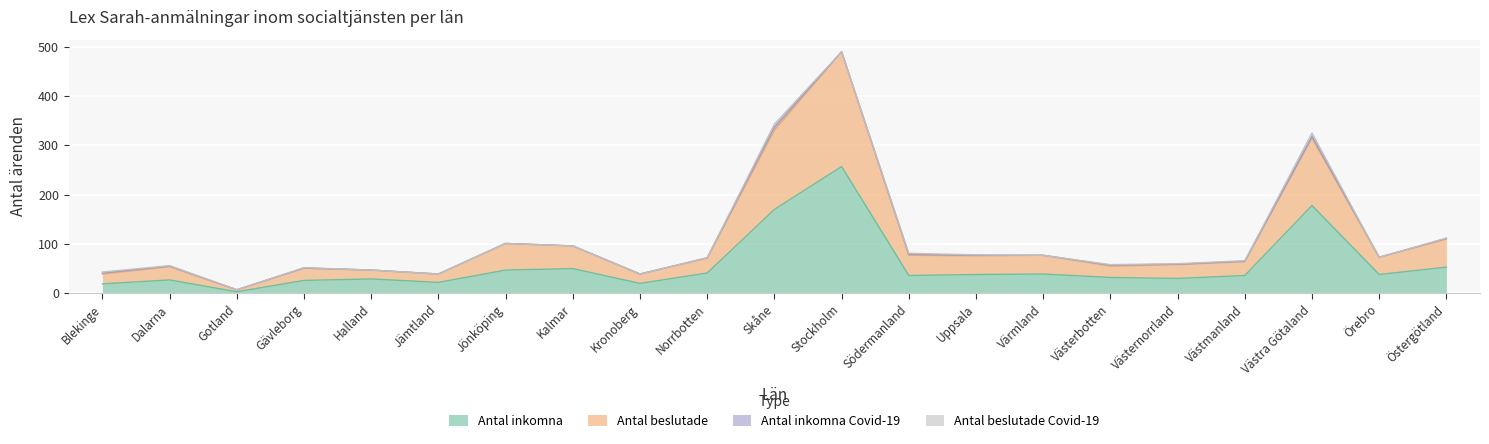

What position from the right is Västmanland?

4